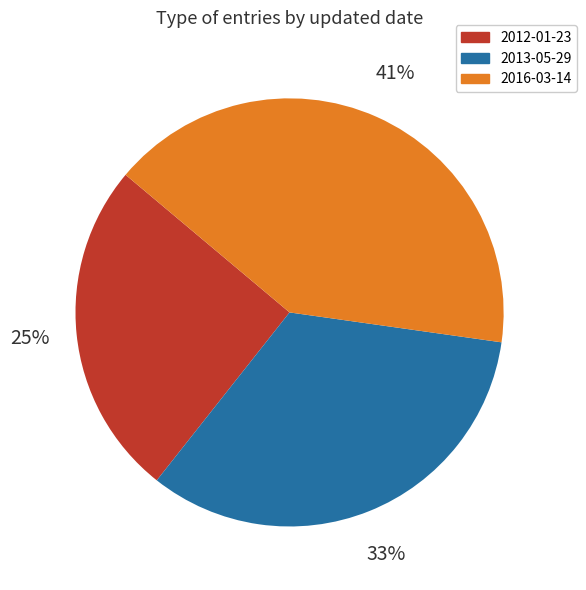

Between 2012-01-23 and 2013-05-29, which is larger?

2013-05-29